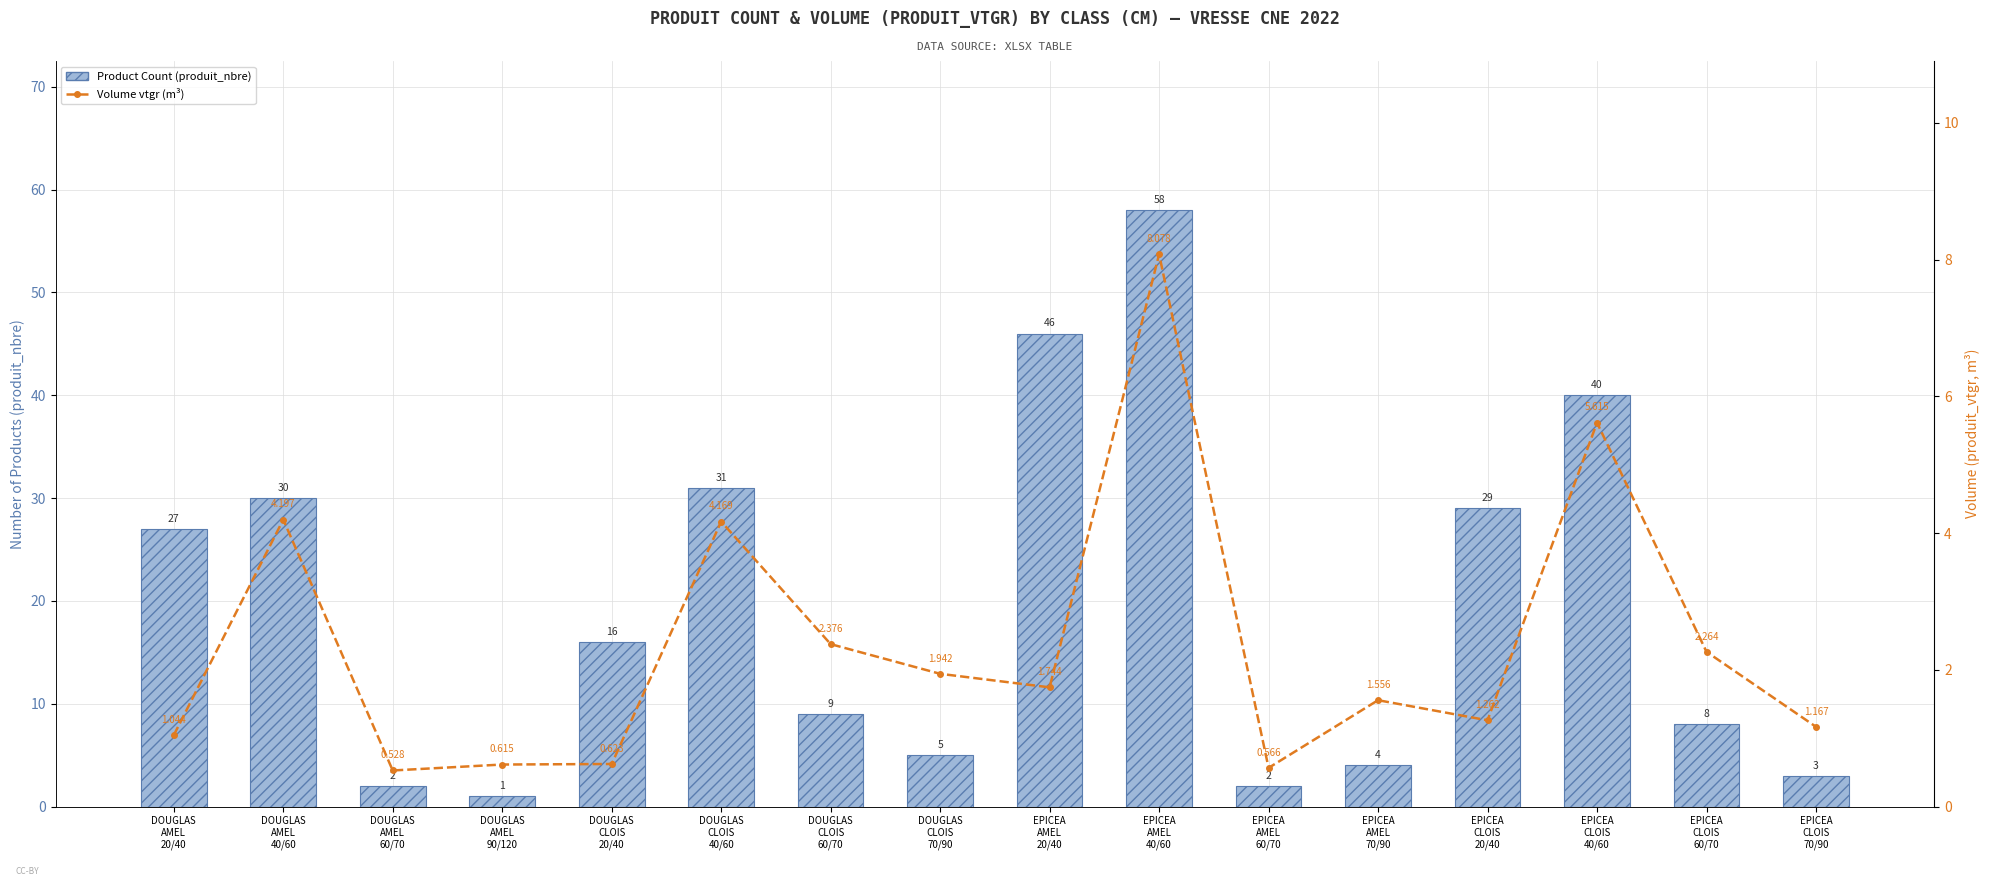

Reading left to right, list all the values displayed in this chart.

Product Count (produit_nbre): 27.0	30.0	2.0	1.0	16.0	31.0	9.0	5.0	46.0	58.0	2.0	4.0	29.0	40.0	8.0	3.0
Volume vtgr (m³): 1.0	4.2	0.5	0.6	0.6	4.2	2.4	1.9	1.7	8.1	0.6	1.6	1.3	5.6	2.3	1.2